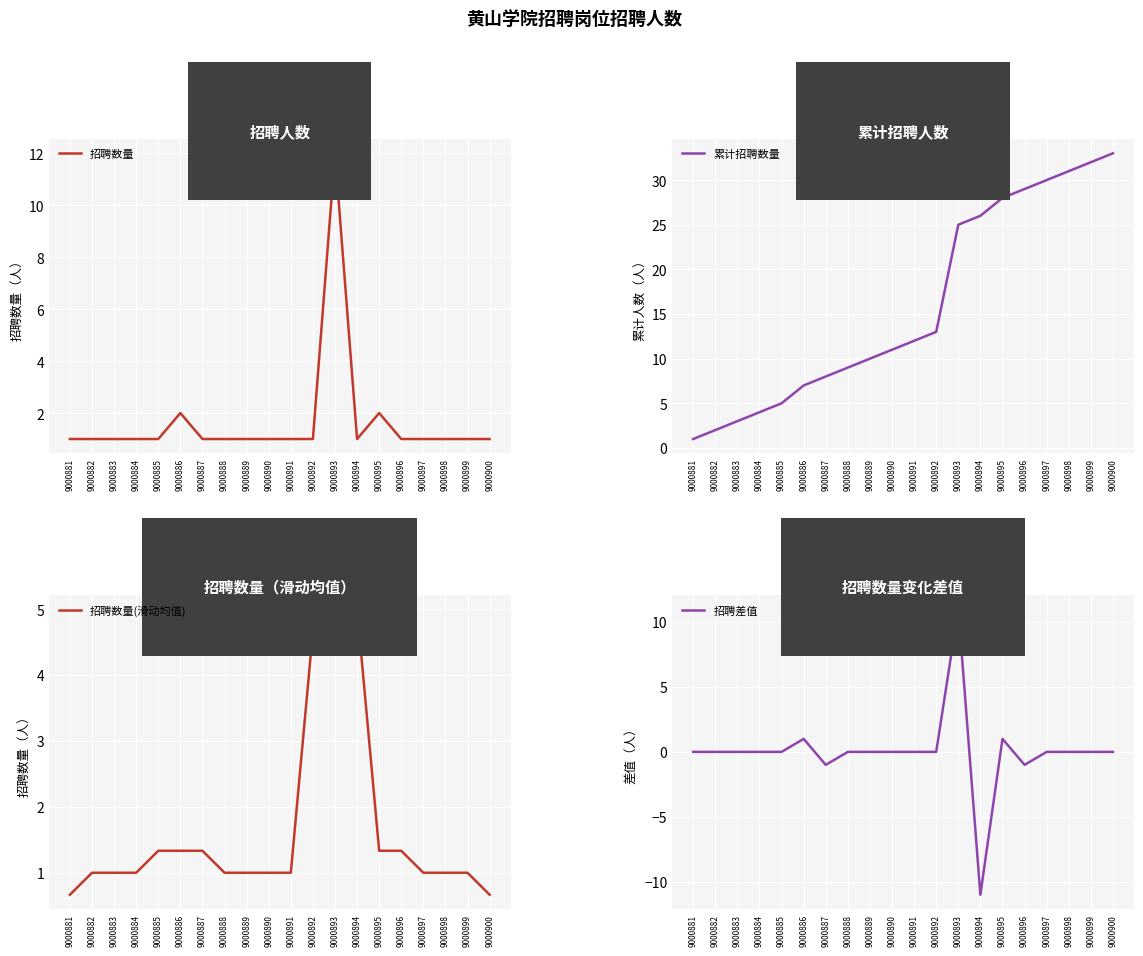

How many interior local peaks does the 招聘数量 series have?

3